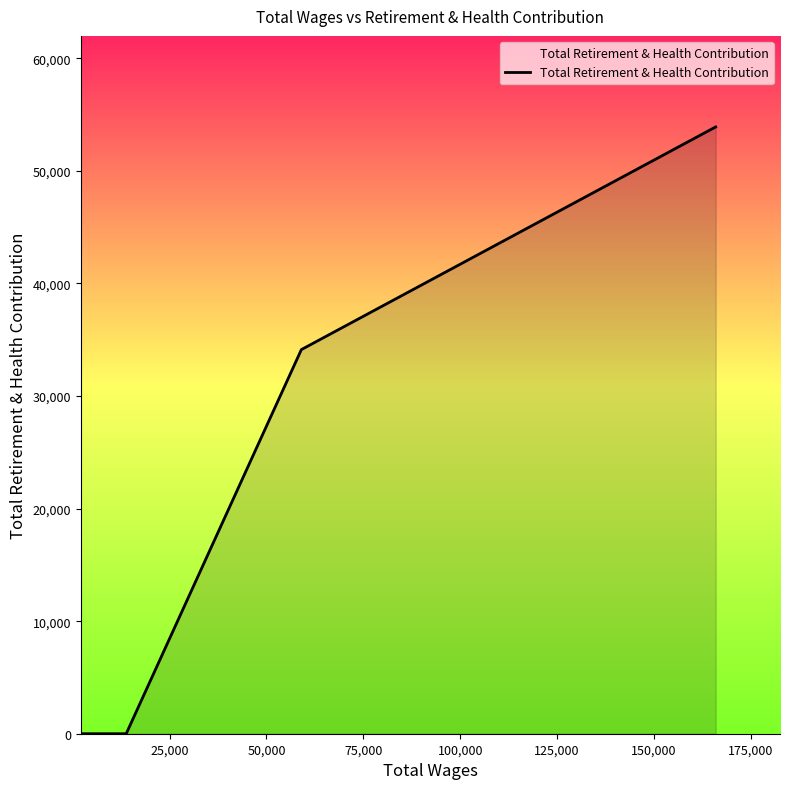

What is the sum of all values?

88036